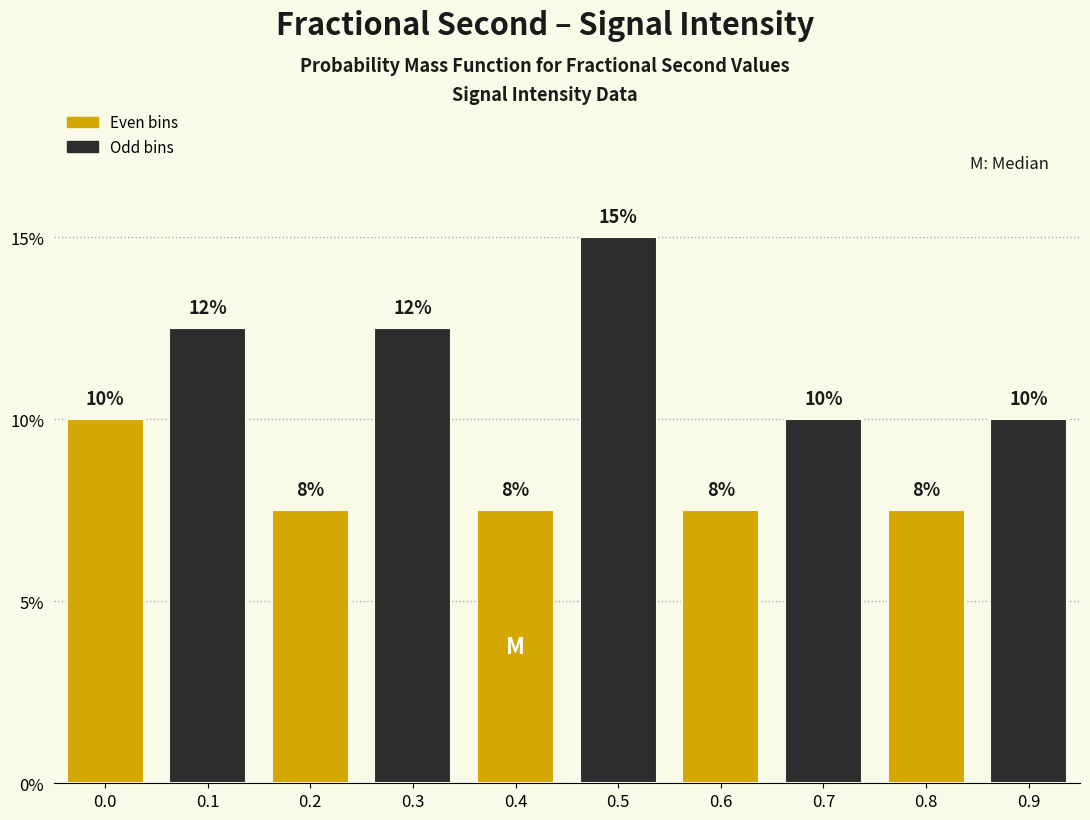

How many bars are there in total?

10